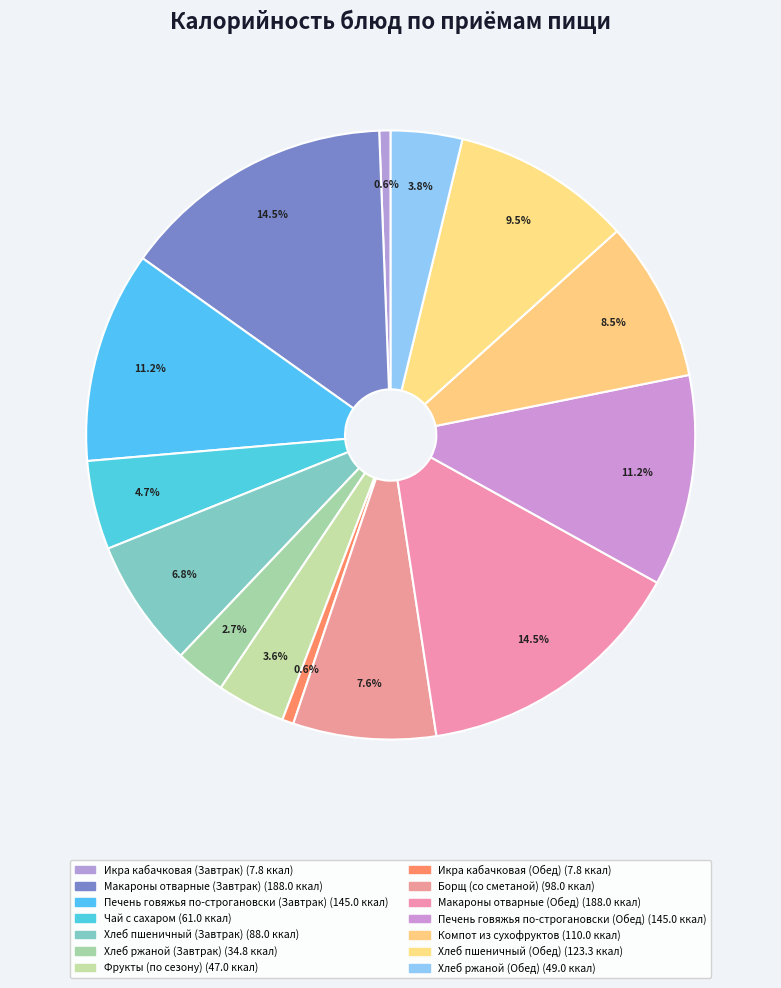

To the nearest percent, what is the difference between the Хлеб пшеничный (Завтрак) and Икра кабачковая (Завтрак) slice percentages?

6%